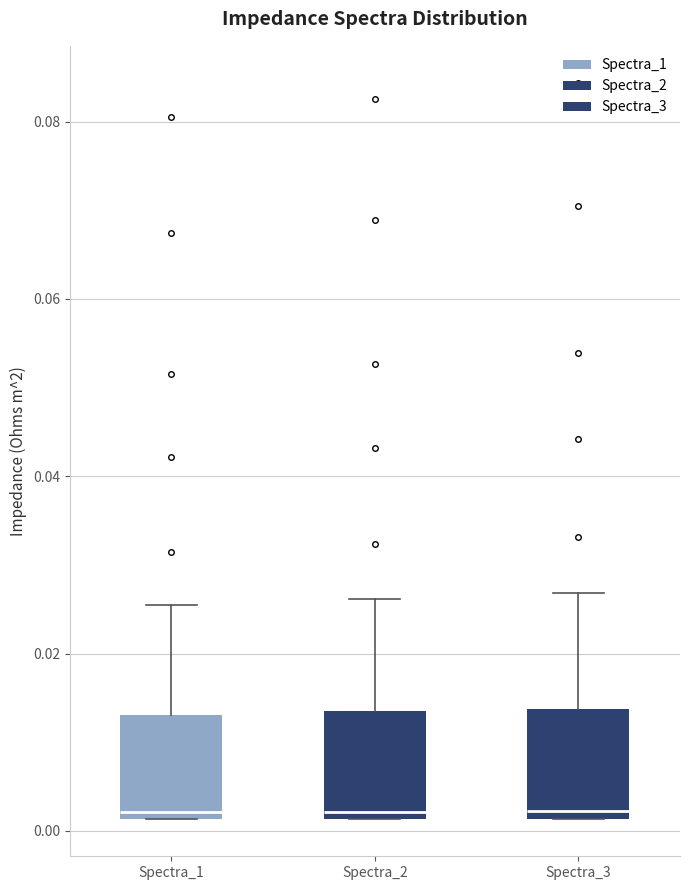

Reading left to right, transcribe this box plot: for each box, give where its median line is, the range the box spans, and where its two whiskers end, as read against the y-axis. The values are not printed on the chart, so give them approximately, as read against the axis.

Spectra_1: median 0.002 (just above the box's lower edge), box 0.002 to 0.014, whiskers 0.002 to 0.026
Spectra_2: median 0.002 (just above the box's lower edge), box 0.002 to 0.014, whiskers 0.002 to 0.026
Spectra_3: median 0.002 (just above the box's lower edge), box 0.002 to 0.014, whiskers 0.002 to 0.026